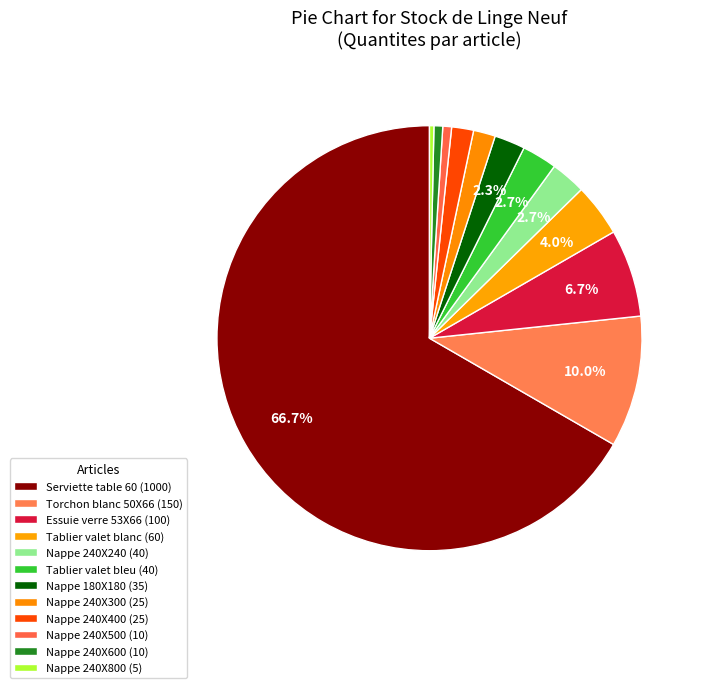

Count the number of slices in the pie.

12